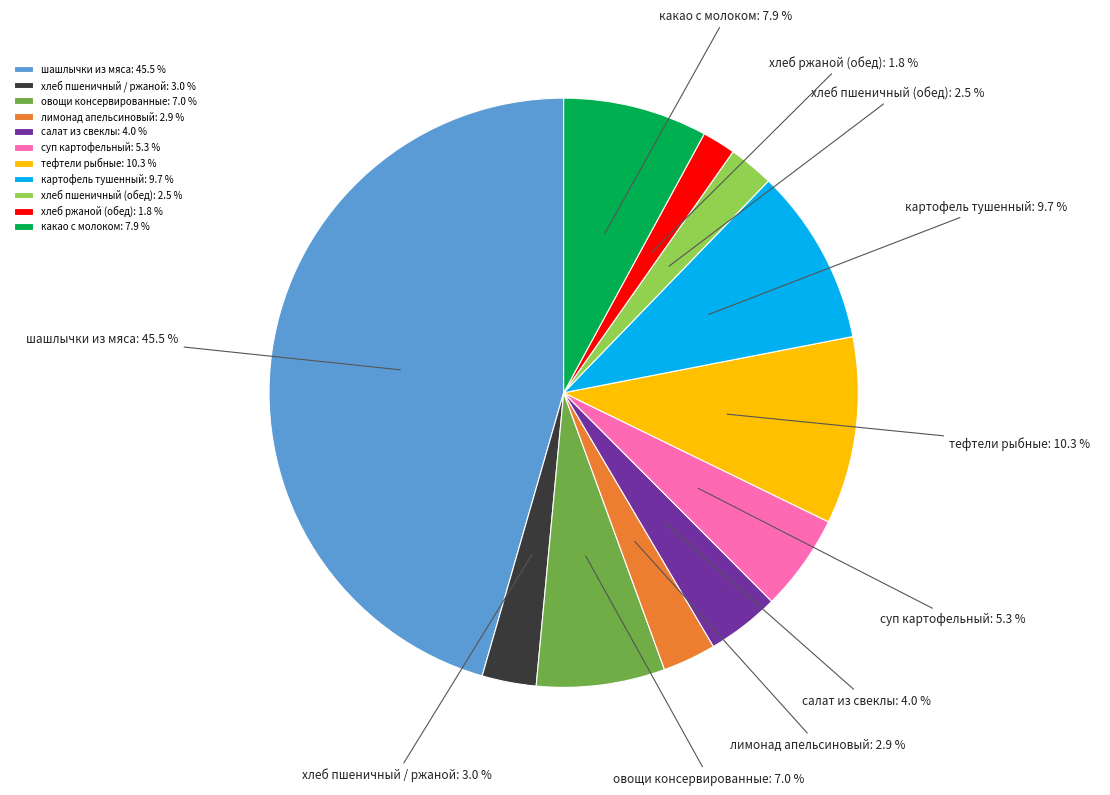

True or false: хлеб ржаной (обед) accounts for 2% of the total.

True